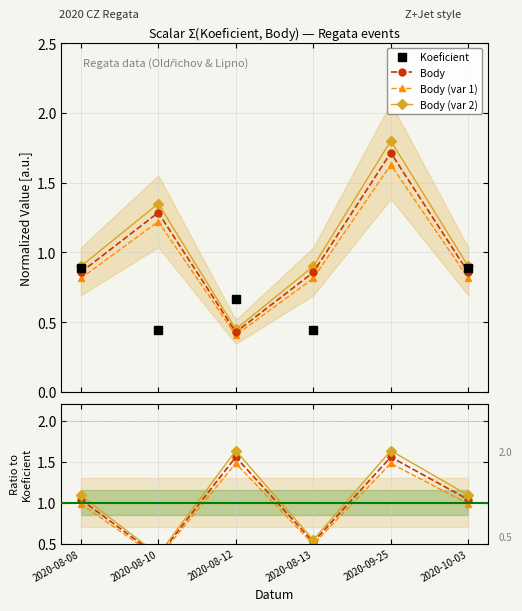

Does the chart have visible grid lines?

Yes